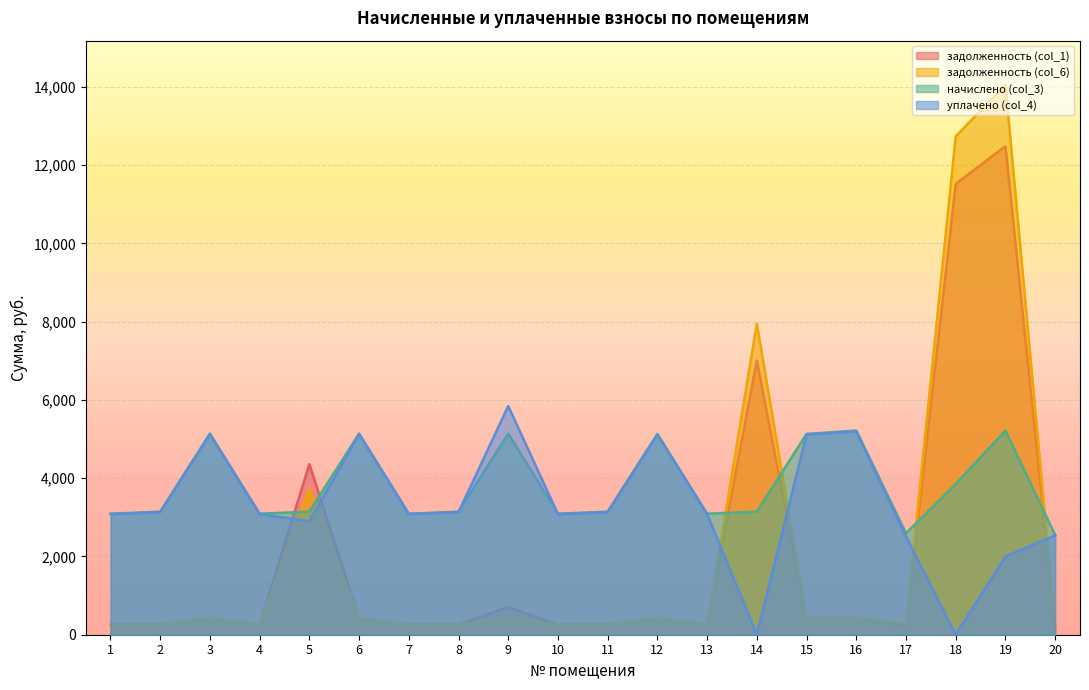

Reading left to right, list all the values displayed in this chart.

задолженность (col_1): 1=257.8	2=262.1	3=428.4	4=257.8	5=4359.5	6=428.4	7=257.8	8=262.1	9=708.4	10=257.8	11=262.1	12=427.7	13=257.8	14=7009.1	15=427.7	16=434.9	17=209.5	18=11523.9	19=12488.2	20=212.4
задолженность (col_6): 1=257.8	2=262.1	3=428.4	4=257.8	5=3727.4	6=428.4	7=257.8	8=262.1	9=428.4	10=257.8	11=262.1	12=427.7	13=257.8	14=7948.0	15=427.7	16=434.9	17=286.9	18=12735.3	19=14059.5	20=212.4
начислено (col_3): 1=3093.1	2=3145.0	3=5140.8	4=3093.1	5=3145.0	6=5140.8	7=3093.1	8=3145.0	9=5140.8	10=3093.1	11=3145.0	12=5132.2	13=3093.1	14=3145.0	15=5132.2	16=5218.6	17=2593.8	18=3853.4	19=5218.6	20=2548.8
уплачено (col_4): 1=3082.4	2=3134.0	3=5122.9	4=3082.4	5=2900.0	6=5122.9	7=3082.4	8=3134.0	9=5845.1	10=3082.4	11=3134.0	12=5114.3	13=3082.4	14=0.0	15=5114.3	16=5200.4	17=2507.7	18=0.0	19=2000.0	20=2539.9